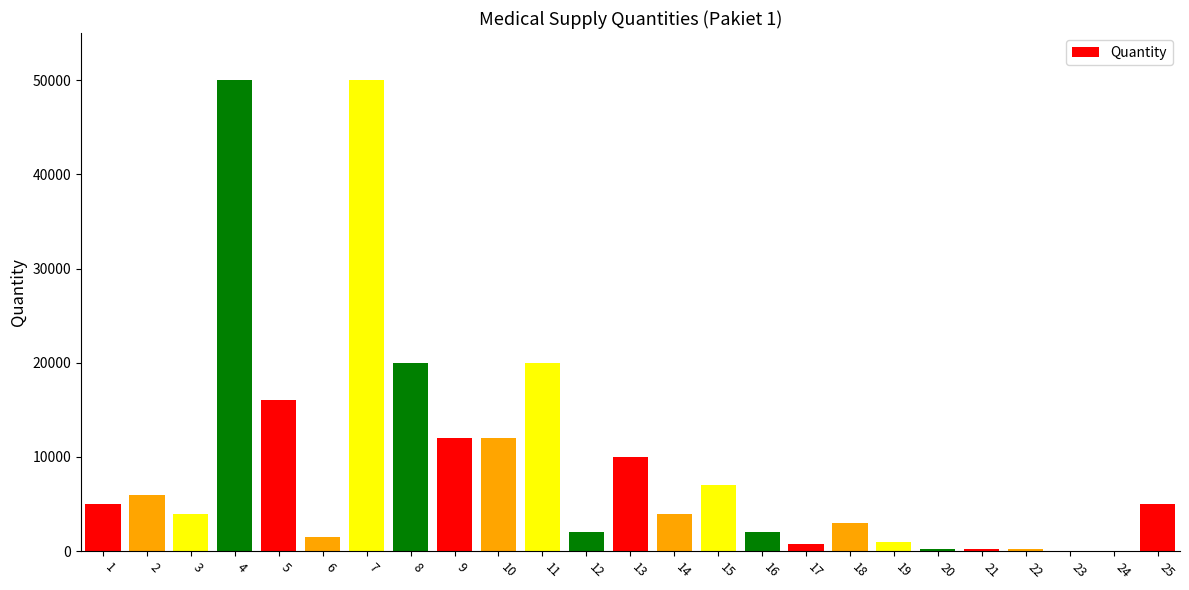

What is the sum of all values?

232000